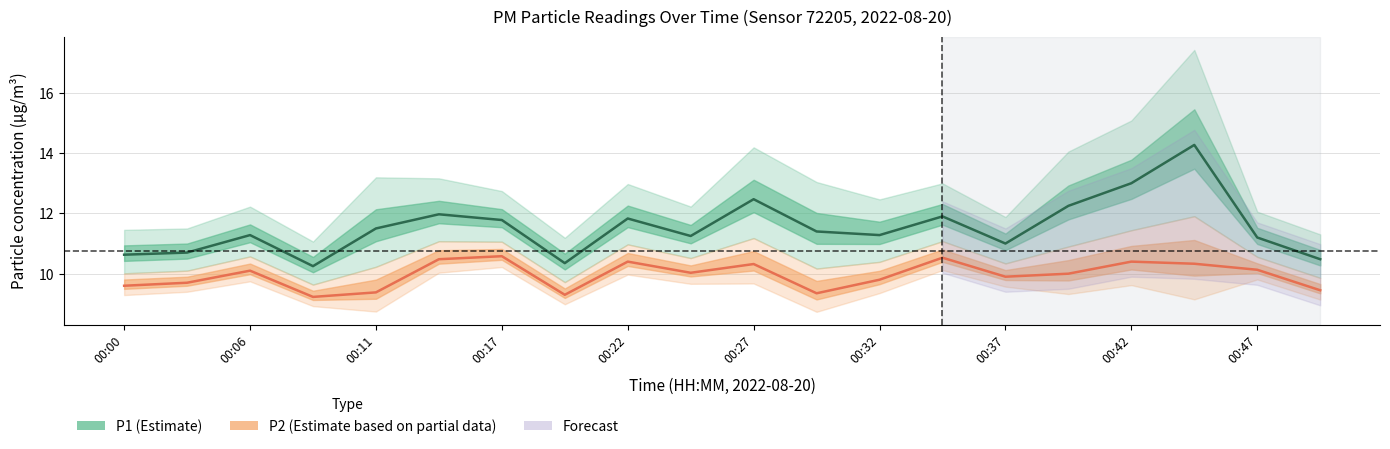

Reading right to left, extract all data points from this chart.

P1: 00:50=10.5	00:47=11.2	00:45=14.3	00:42=13.0	00:40=12.2	00:37=11.0	00:34=11.9	00:32=11.3	00:29=11.4	00:27=12.5	00:24=11.2	00:22=11.8	00:19=10.3	00:17=11.8	00:14=12.0	00:11=11.5	00:09=10.2	00:06=11.3	00:03=10.7	00:00=10.6
P2: 00:50=9.4	00:47=10.1	00:45=10.3	00:42=10.4	00:40=10.0	00:37=9.9	00:34=10.5	00:32=9.8	00:29=9.3	00:27=10.3	00:24=10.0	00:22=10.4	00:19=9.3	00:17=10.6	00:14=10.5	00:11=9.4	00:09=9.2	00:06=10.1	00:03=9.7	00:00=9.6